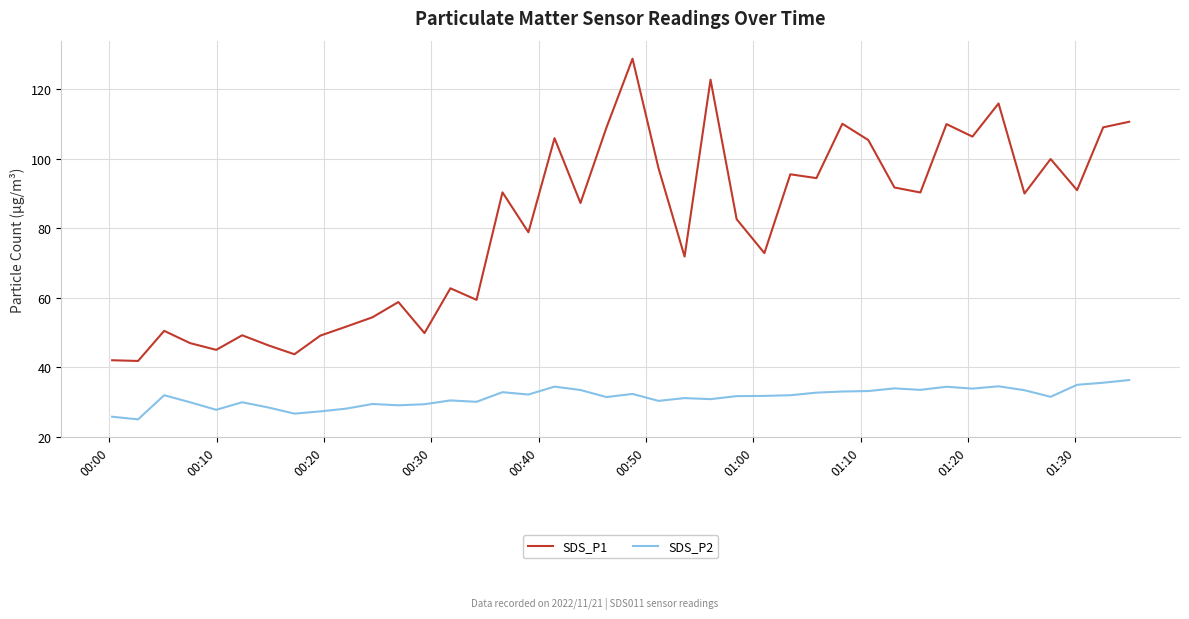

What is the minimum value shown in the chart?

25.0